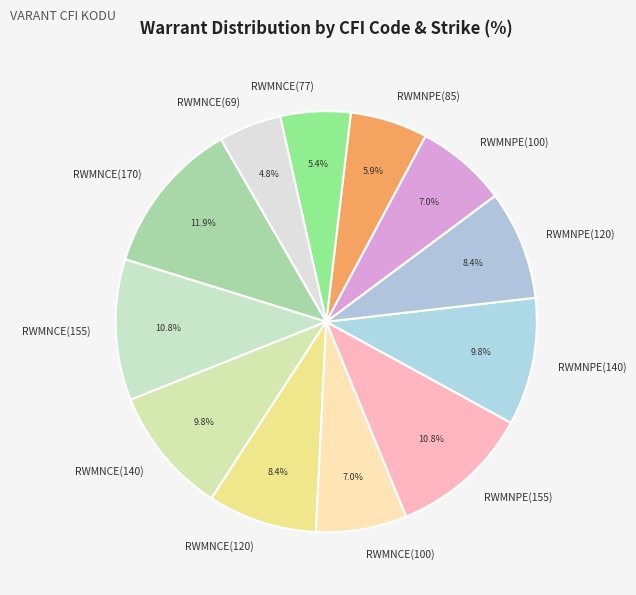

How much of the chart is everything except RWMNCE(120)?

91.6%